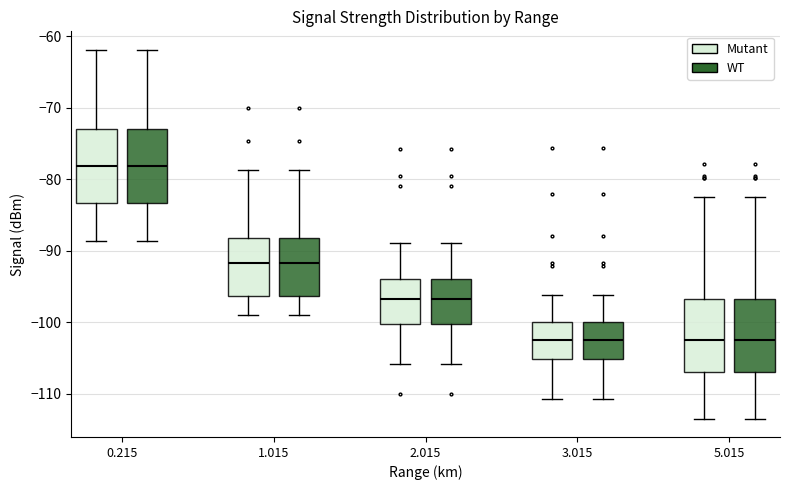

Reading left to right, read every box against the y-axis: the position of its median line, the range the box covers, and the ends of its whiskers. The values are not printed on the chart, so give them approximately, as read against the axis.

0.215 (Mutant): median -78, box -83 to -73, whiskers -89 to -62
0.215 (WT): median -78, box -83 to -73, whiskers -89 to -62
1.015 (Mutant): median -92, box -96 to -88, whiskers -99 to -79
1.015 (WT): median -92, box -96 to -88, whiskers -99 to -79
2.015 (Mutant): median -97, box -100 to -94, whiskers -106 to -89
2.015 (WT): median -97, box -100 to -94, whiskers -106 to -89
3.015 (Mutant): median -102, box -105 to -100, whiskers -111 to -96
3.015 (WT): median -102, box -105 to -100, whiskers -111 to -96
5.015 (Mutant): median -102, box -107 to -97, whiskers -113 to -82
5.015 (WT): median -102, box -107 to -97, whiskers -113 to -82